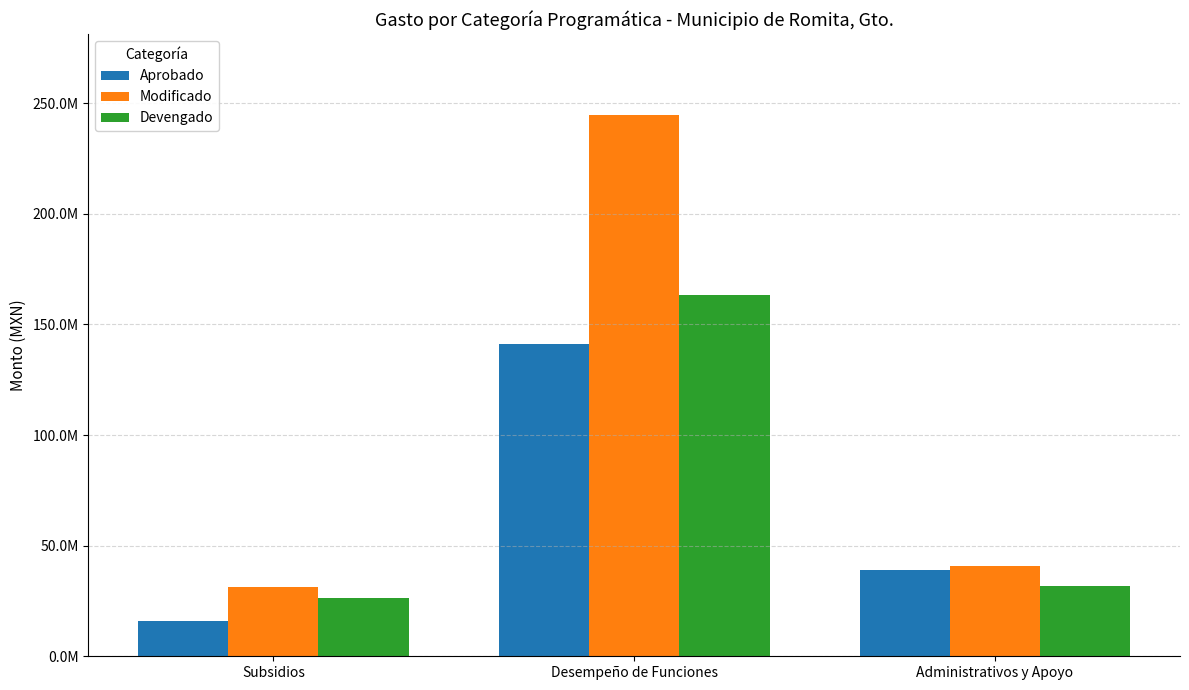

What is the value of the Devengado bar at the 1st from the left?

26176111.6